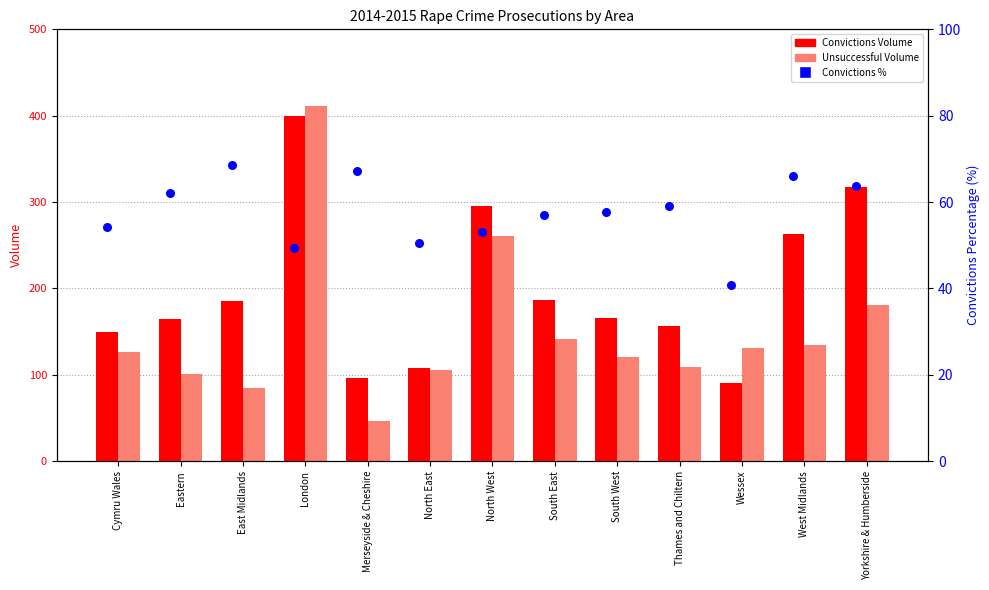

At which category is the sum across all series the highest?

London